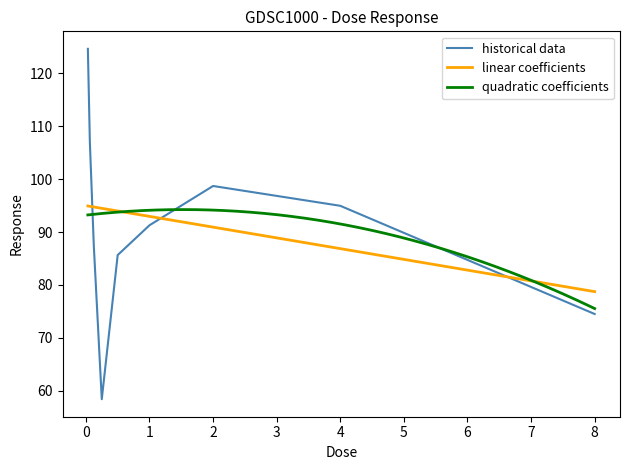

Reading right to left, transcribe all the data shown in this chart.

74.5	95.0	98.7	91.3	85.6	58.4	87.3	107.0	124.7